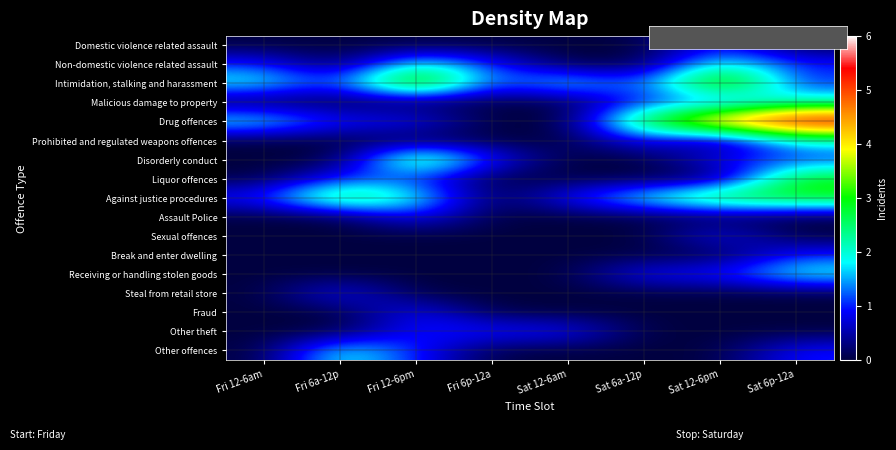

Rank the series by their maximum value, from highest to lowest.

Drug offences, Intimidation, stalking and harassment, Disorderly conduct, Liquor offences, Against justice procedures, Non-domestic violence related assault, Malicious damage to property, Prohibited and regulated weapons offences, Receiving or handling stolen goods, Other offences, Domestic violence related assault, Assault Police, Sexual offences, Break and enter dwelling, Steal from retail store, Fraud, Other theft